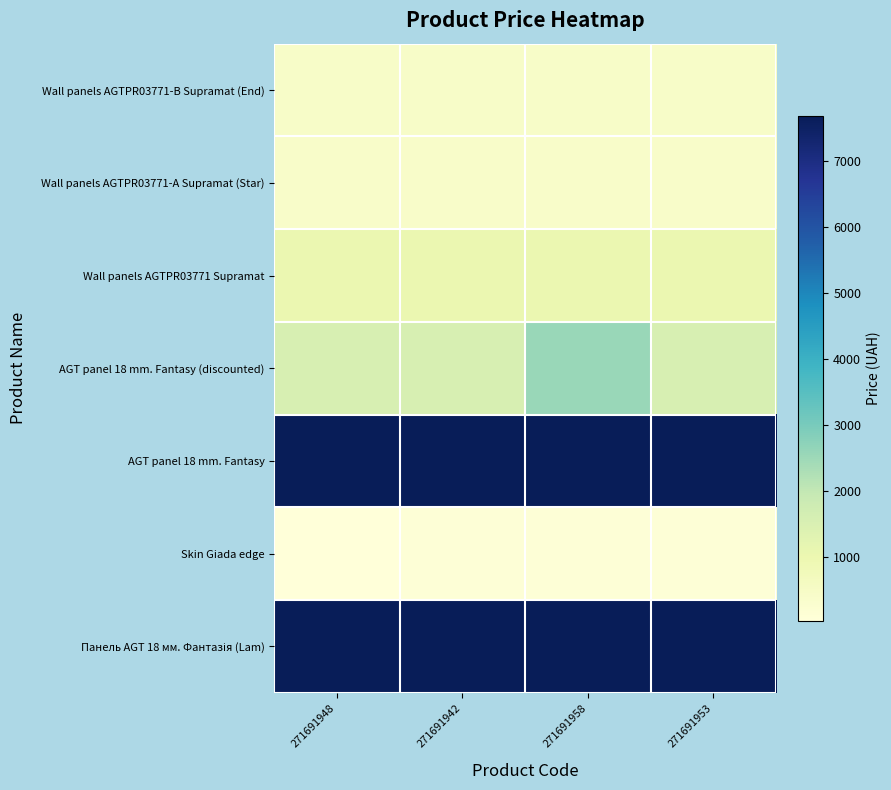

At how many categories does at least one series exceed 7077?

4